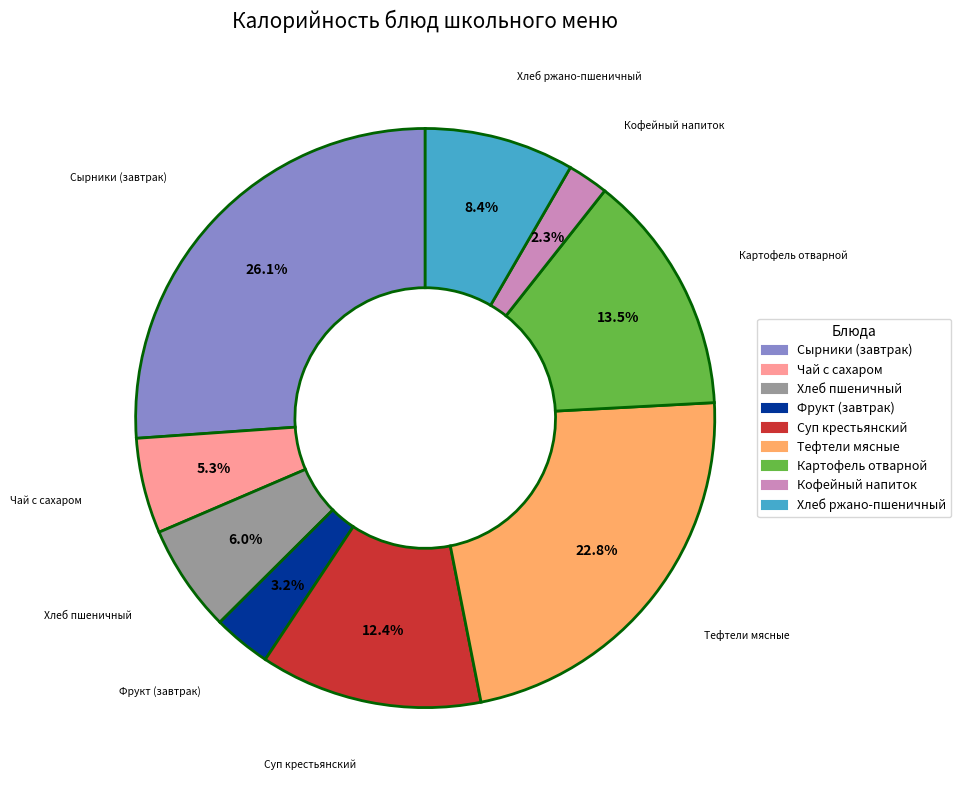

How many segments does this pie chart have?

9